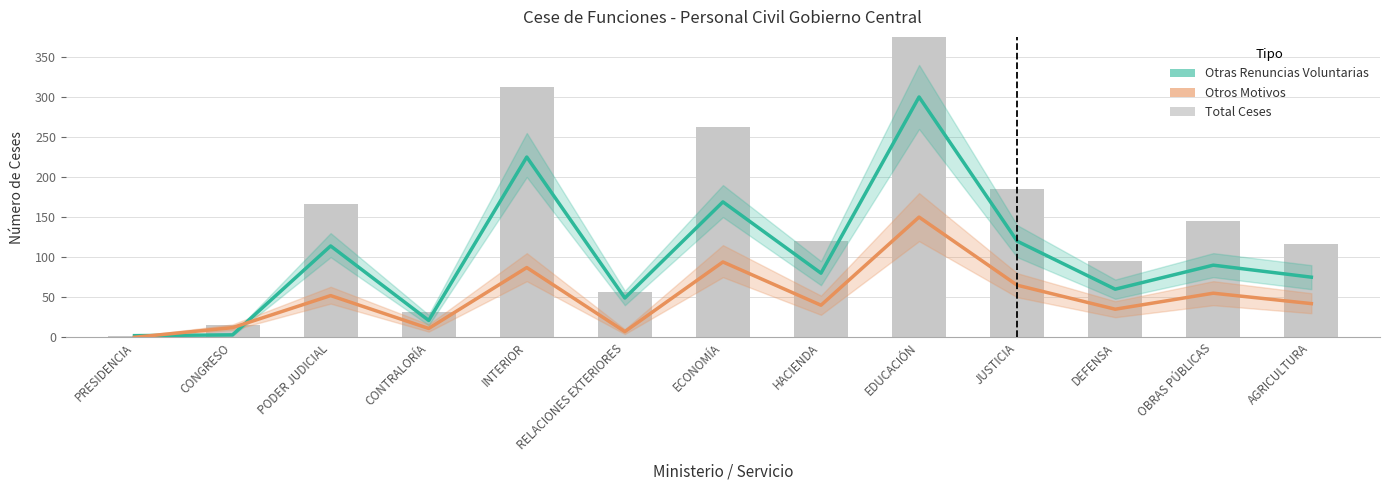

Is the value of Otras Renuncias Voluntarias at PRESIDENCIA greater than the value of Otros Motivos at PRESIDENCIA?

Yes